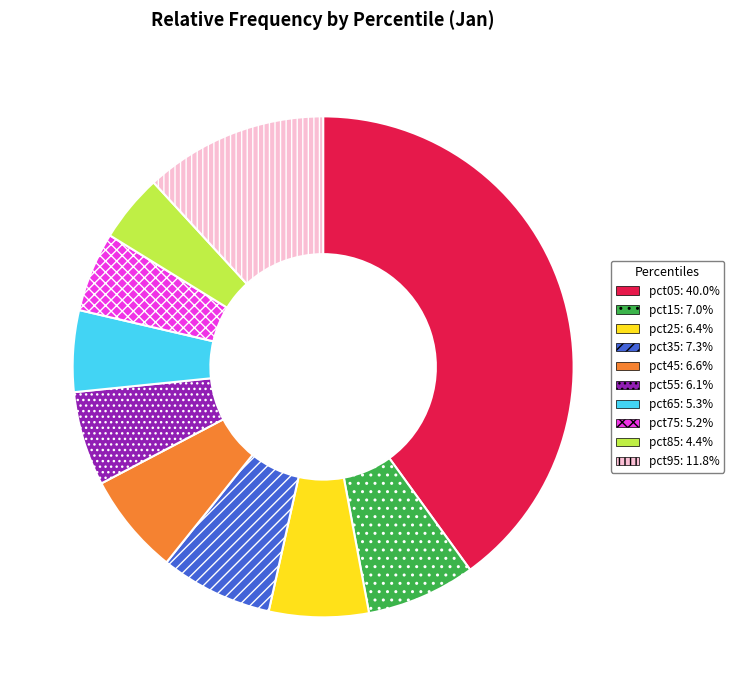

True or false: pct95 accounts for 1% of the total.

False